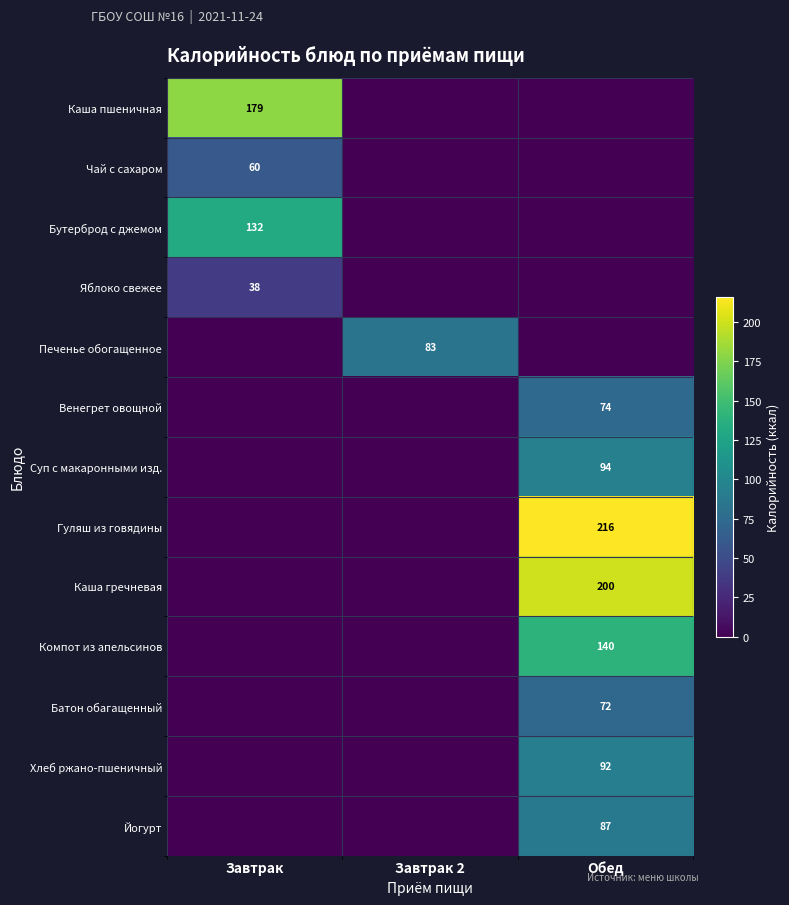

The value of Чай с сахаром at Завтрак is 60. True or false?

True